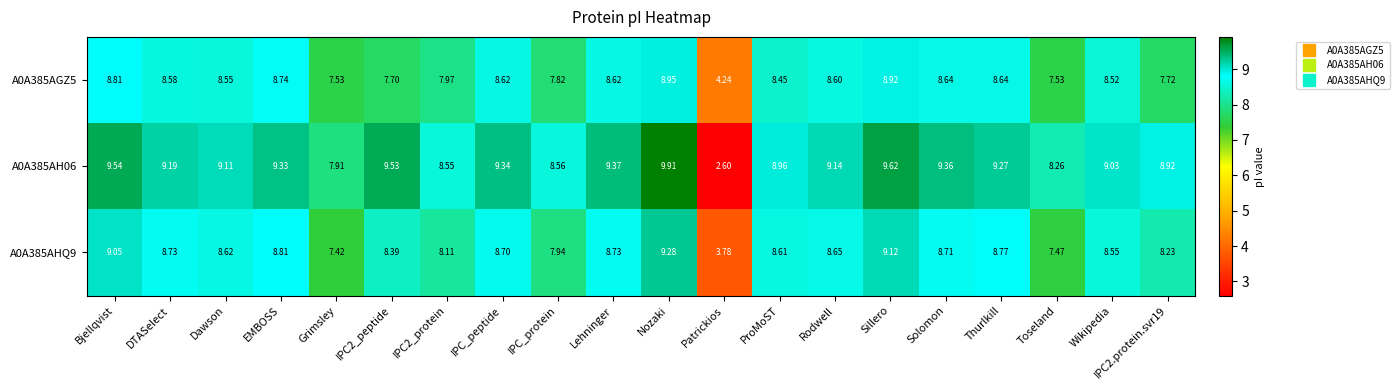

At which label does A0A385AHQ9 first exceed 8?

Bjellqvist